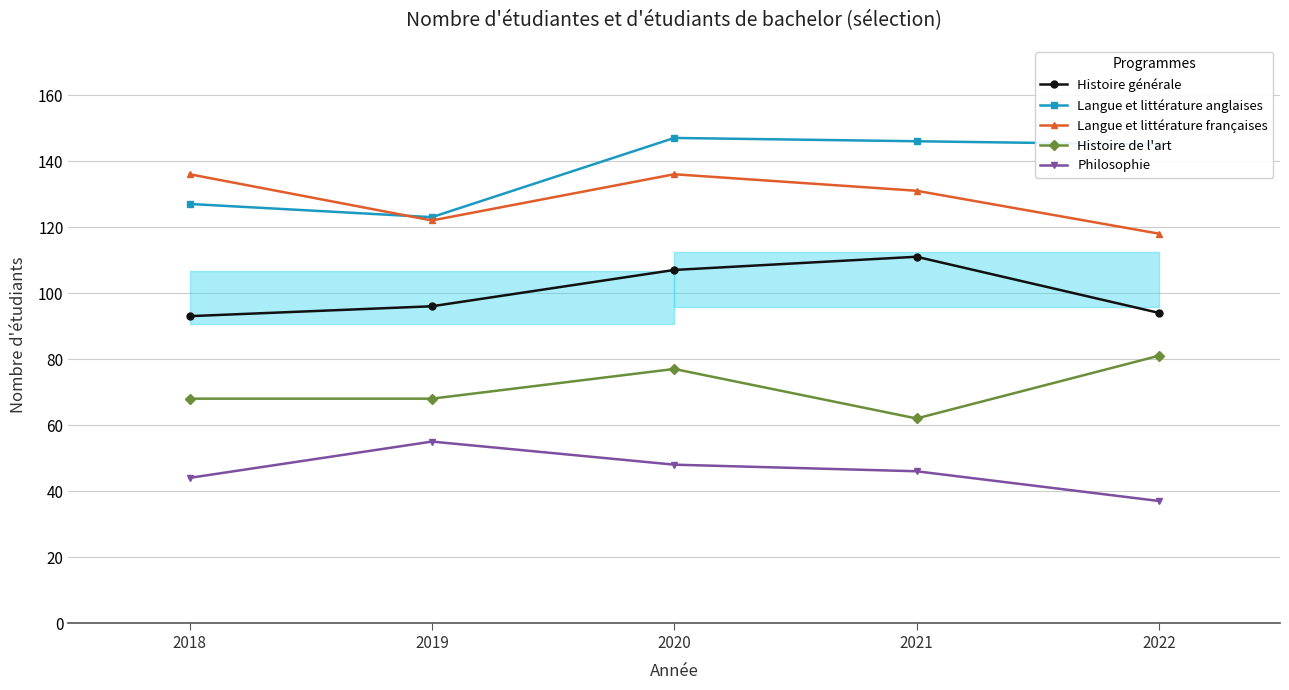

Is it true that Histoire générale equals 41 at 2018?

False